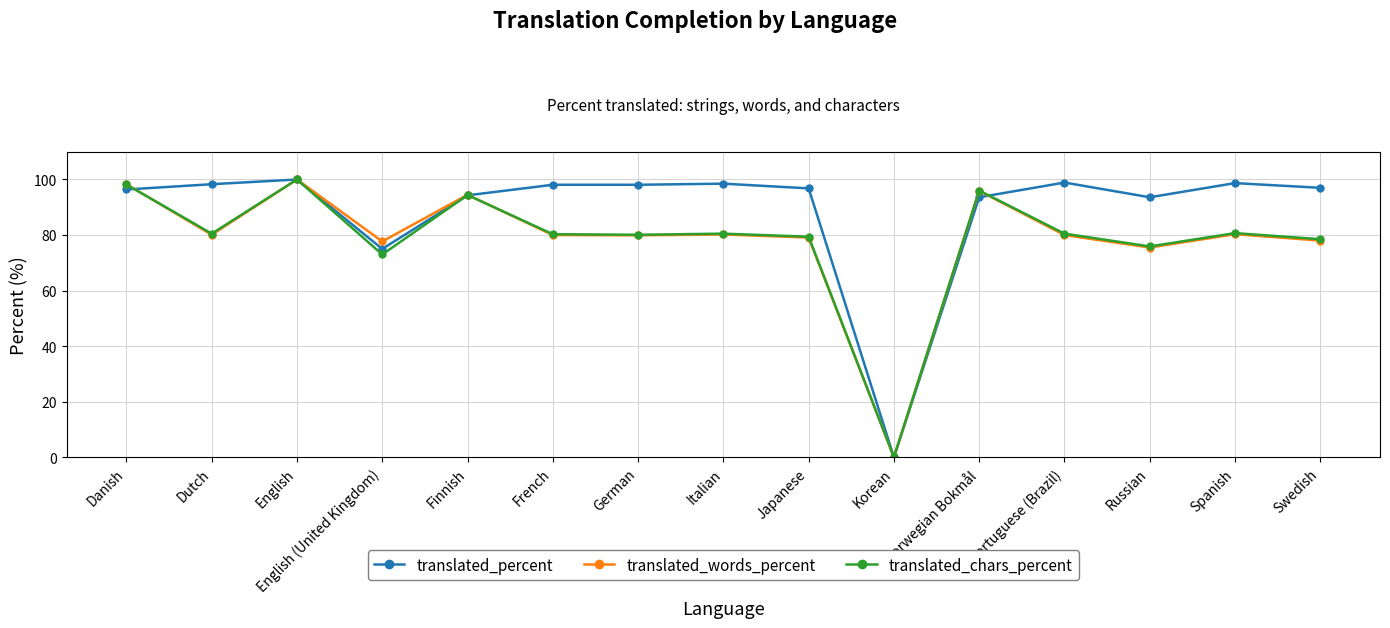

What is the total value across all series at Portuguese (Brazil)?

259.4